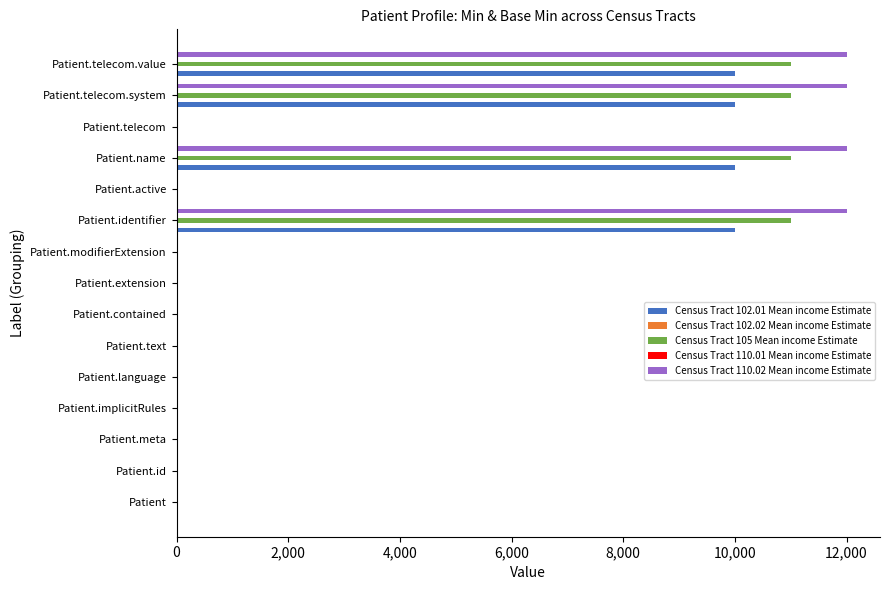

Reading left to right, extract all data points from this chart.

Census Tract 102.01 Mean income Estimate: 0.0	0.0	0.0	0.0	0.0	0.0	0.0	0.0	0.0	10000.0	0.0	10000.0	0.0	10000.0	10000.0
Census Tract 102.02 Mean income Estimate: 0.1	0.1	0.1	0.1	0.1	0.1	0.1	0.1	0.1	0.1	0.1	0.1	0.1	0.1	0.1
Census Tract 105 Mean income Estimate: 0.0	0.0	0.0	0.0	0.0	0.0	0.0	0.0	0.0	11000.0	0.0	11000.0	0.0	11000.0	11000.0
Census Tract 110.01 Mean income Estimate: 0.1	0.1	0.1	0.1	0.1	0.1	0.1	0.1	0.1	0.1	0.1	0.1	0.1	0.1	0.1
Census Tract 110.02 Mean income Estimate: 0.0	0.0	0.0	0.0	0.0	0.0	0.0	0.0	0.0	12000.0	0.0	12000.0	0.0	12000.0	12000.0